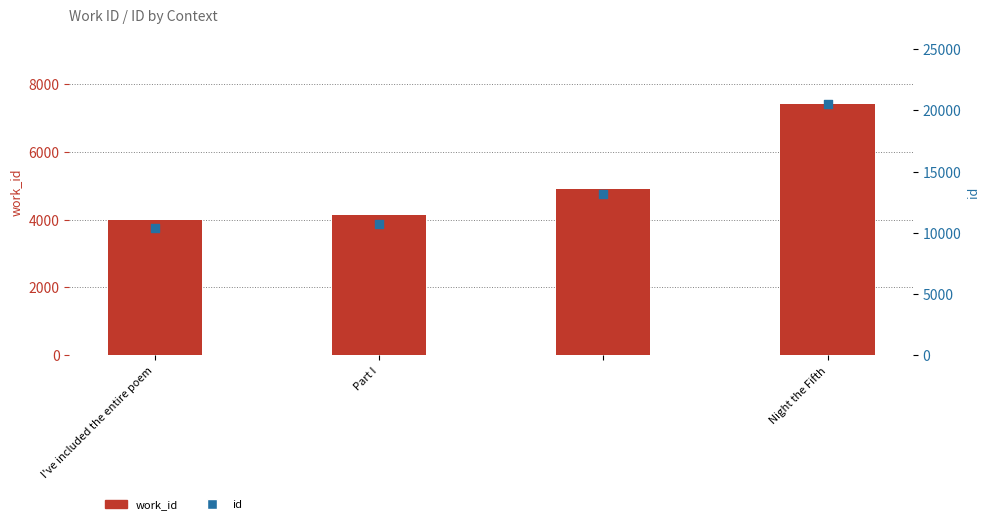

What is the total value across all series at Part I?

14861